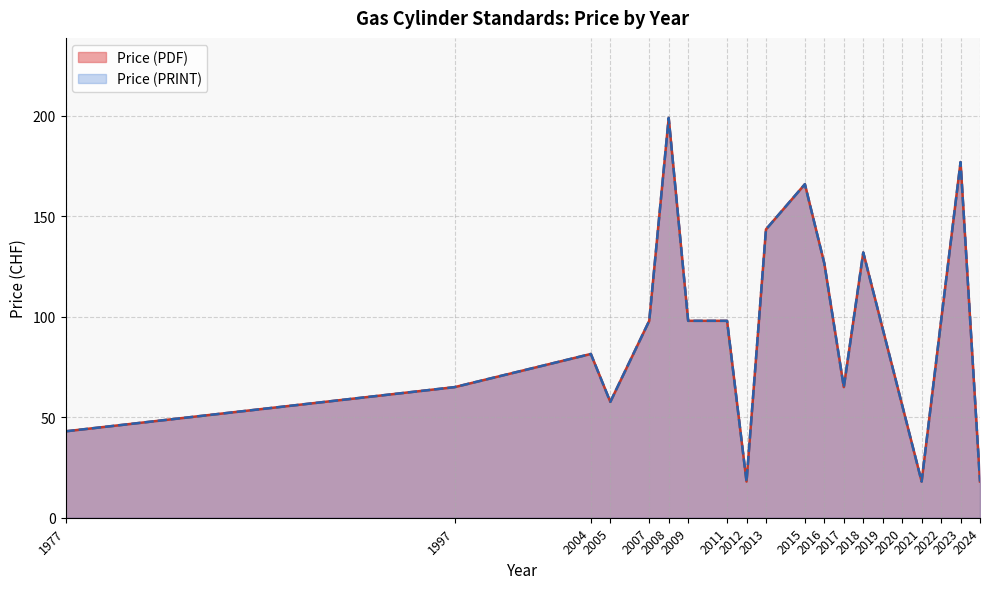

True or false: Price (PRINT) and Price (PDF) cross at least once.

False